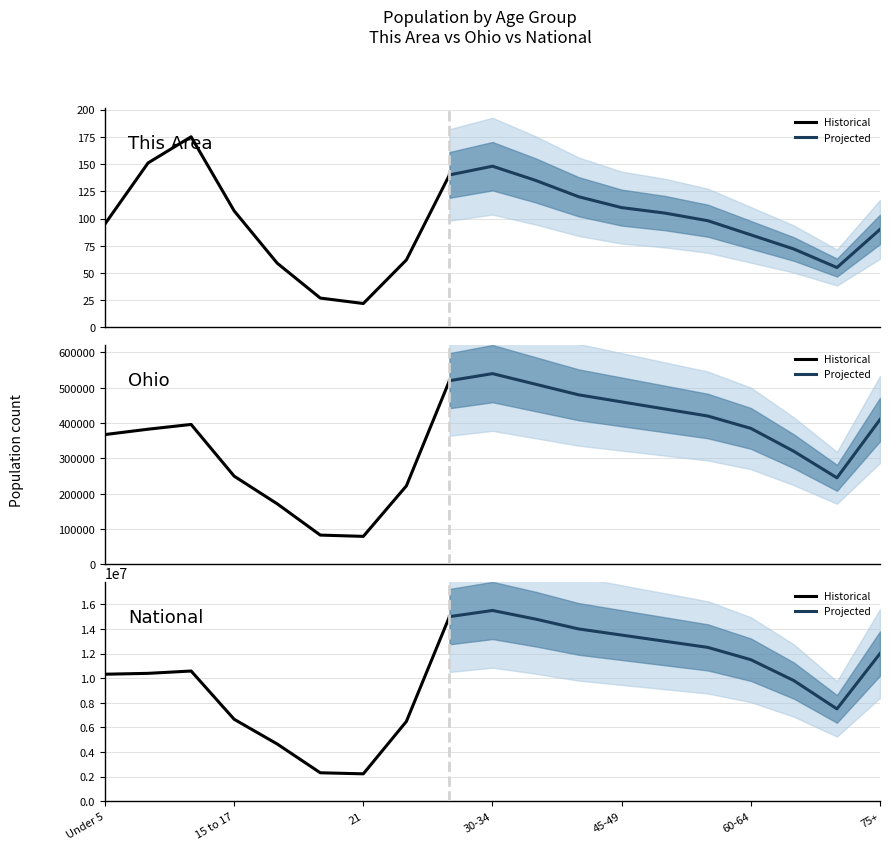

Where is the first local minimum for National?

21